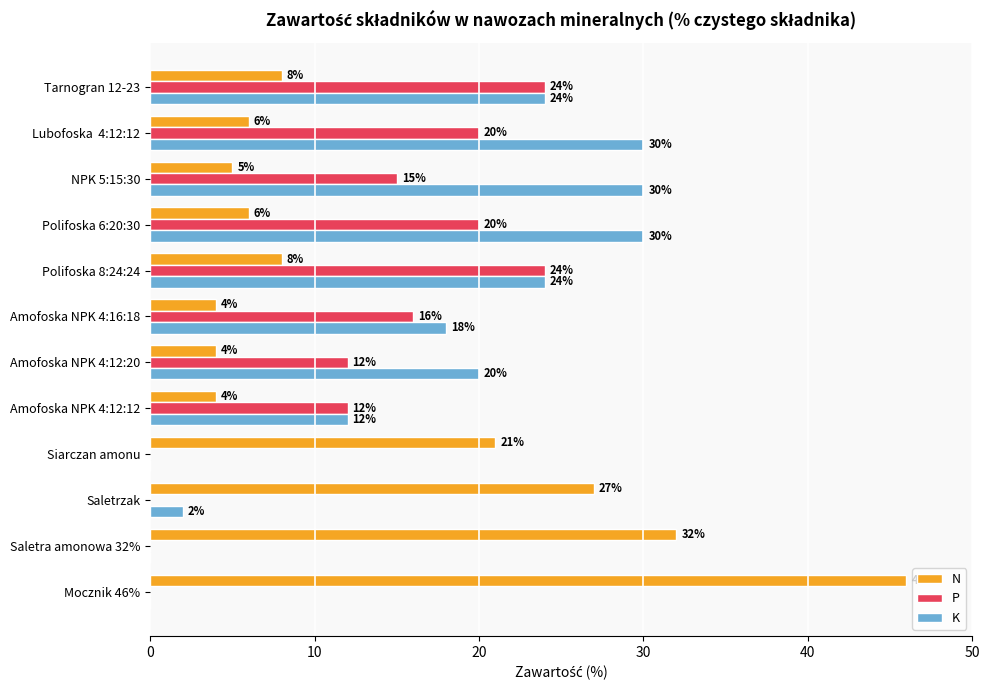

Is it true that N equals 46 at Saletrzak?

False